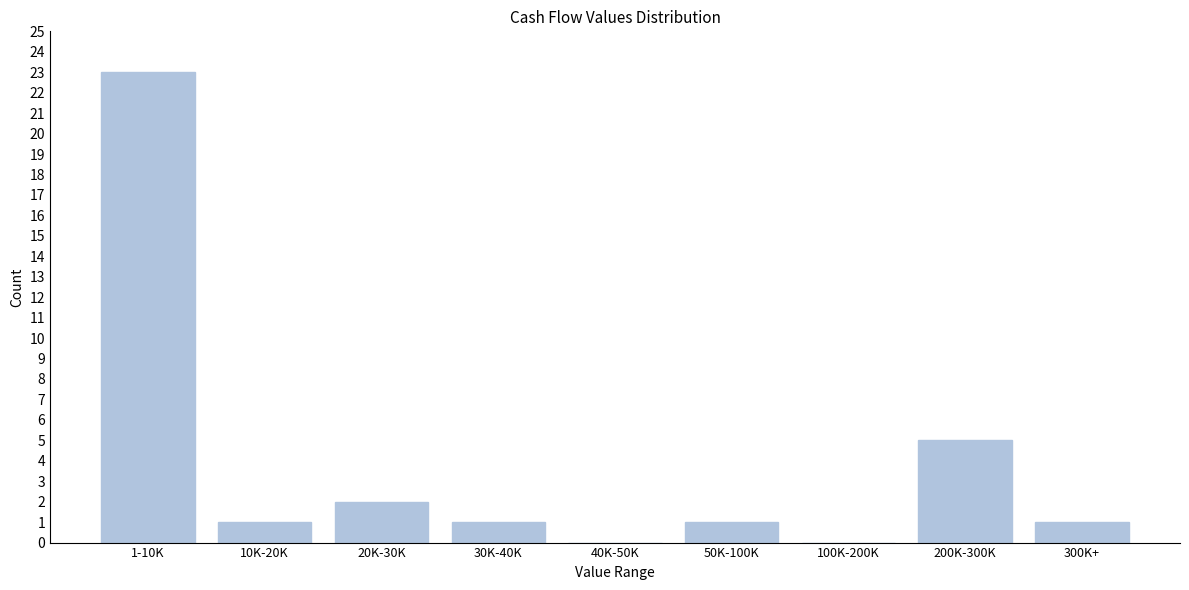

Reading left to right, transcribe all the data shown in this chart.

1-10K=23	10K-20K=1	20K-30K=2	30K-40K=1	40K-50K=0	50K-100K=1	100K-200K=0	200K-300K=5	300K+=1